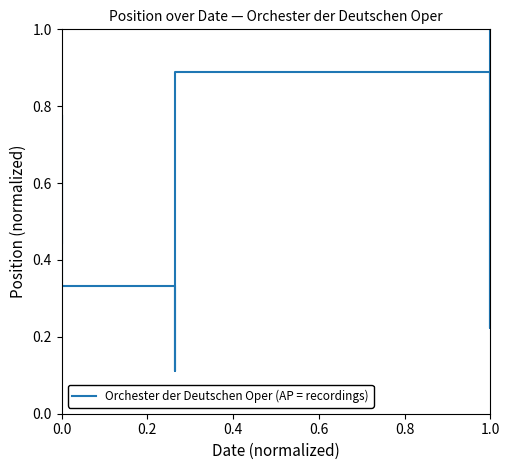

Does the chart display data point markers on the line(s)?

No